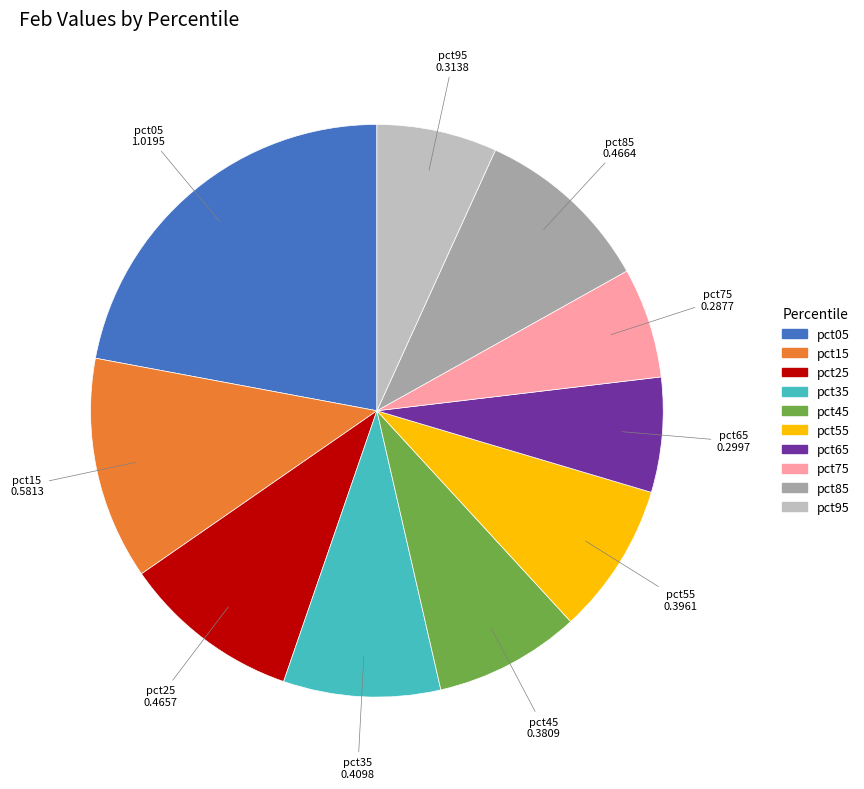

The pct95 slice represents 1% of the pie. True or false?

False